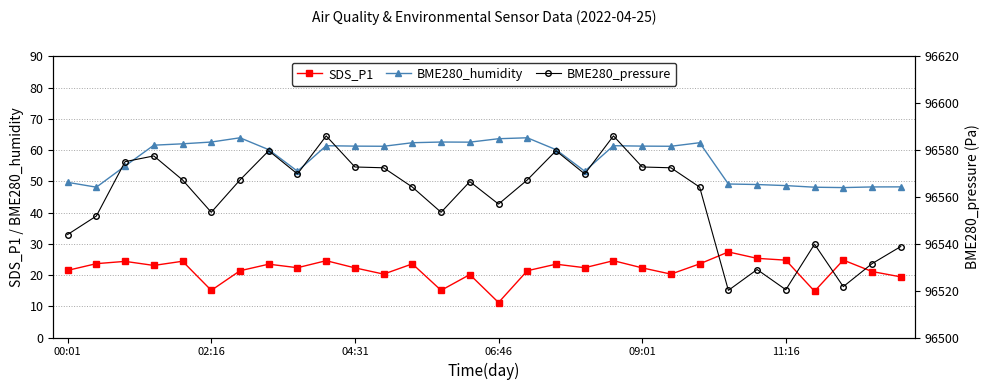

In BME280_pressure, how many points are higher than both neighbors (excluding endpoints)?

8